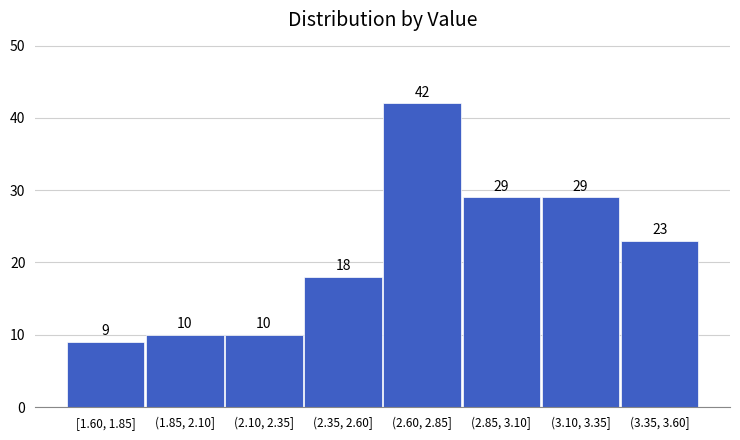

Reading left to right, what are all the values shown in this chart?

9	10	10	18	42	29	29	23